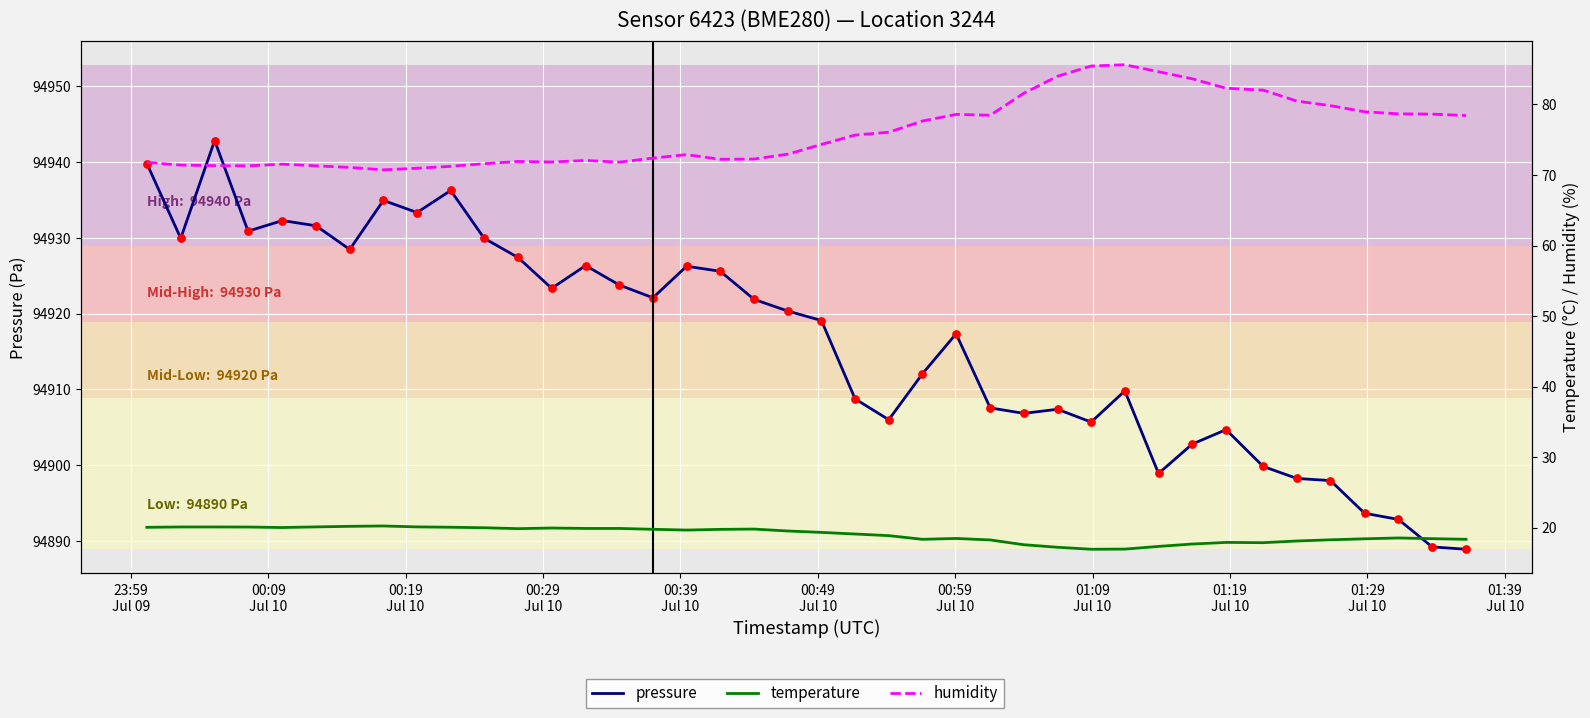

Which series has the largest Y range (max minus min)?

pressure